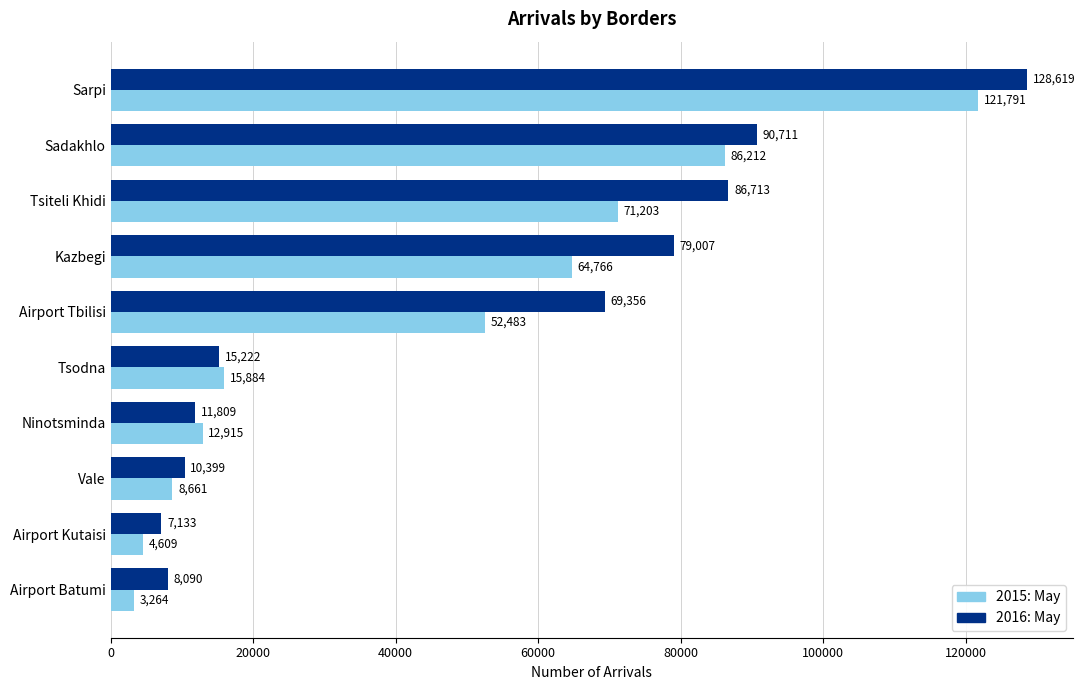

The 2015: May series shows 121791 at Sarpi. True or false?

True